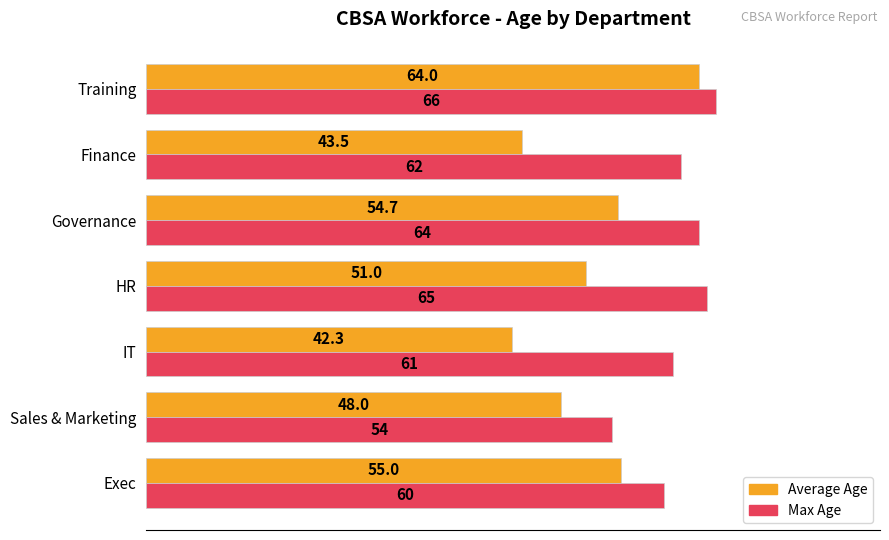

What is the approximate value of Max Age at Exec?

60.0